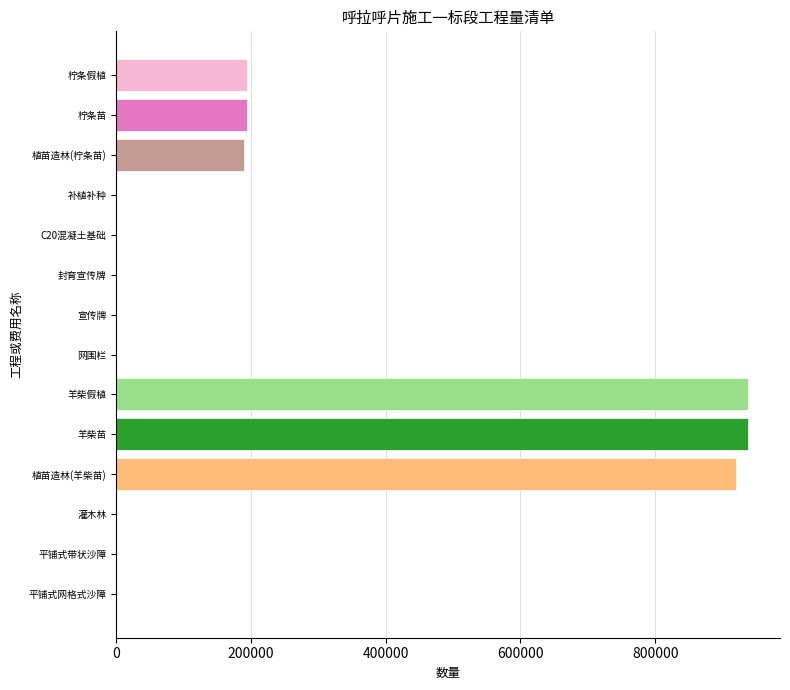

How many data points does each series have?

14